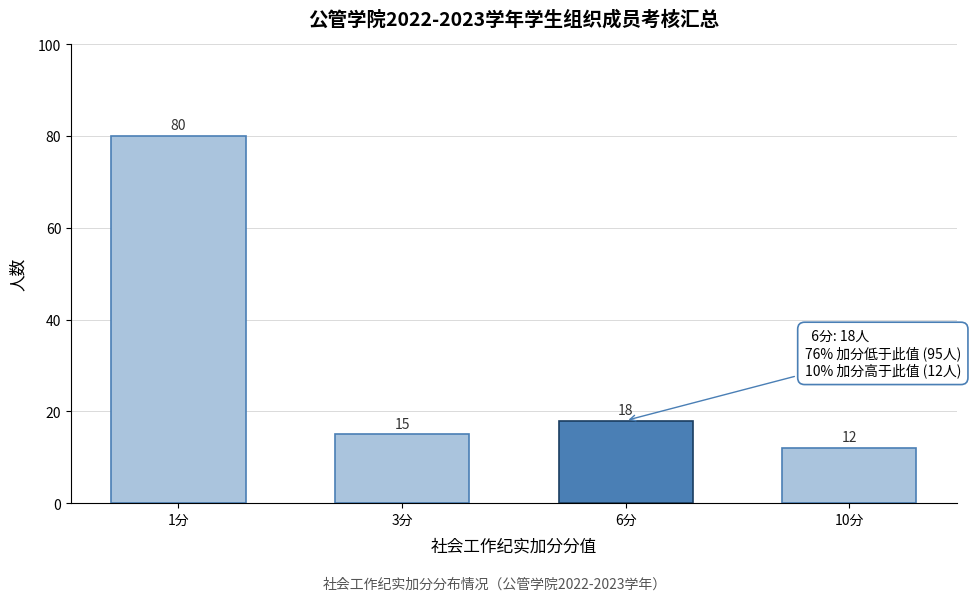

Reading right to left, list all the values displayed in this chart.

12	18	15	80